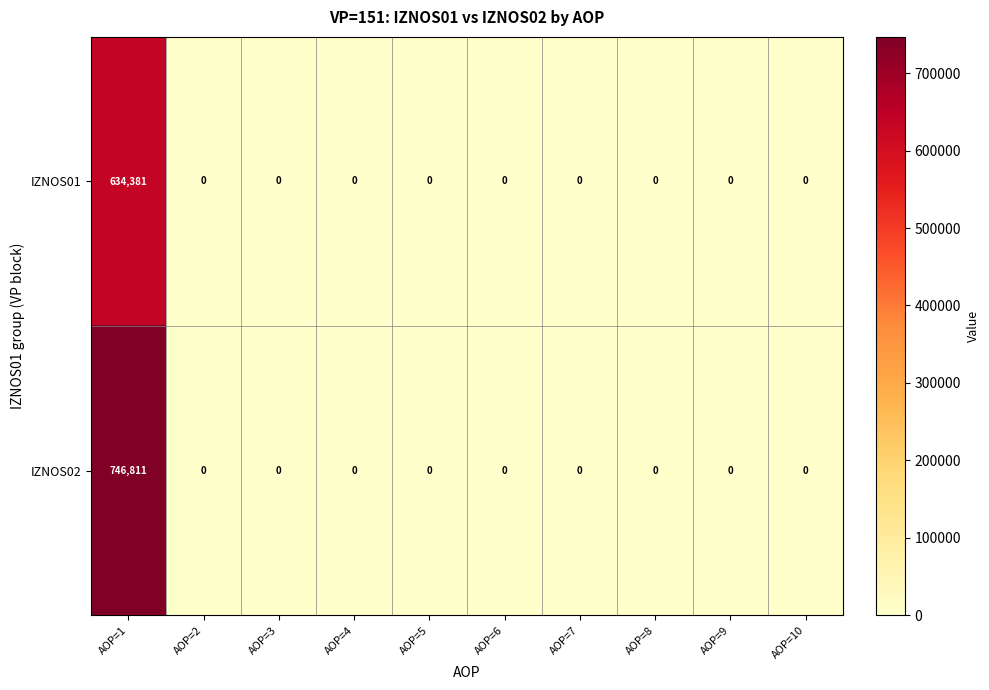

List the series in order of their peak value, lowest first.

IZNOS01, IZNOS02